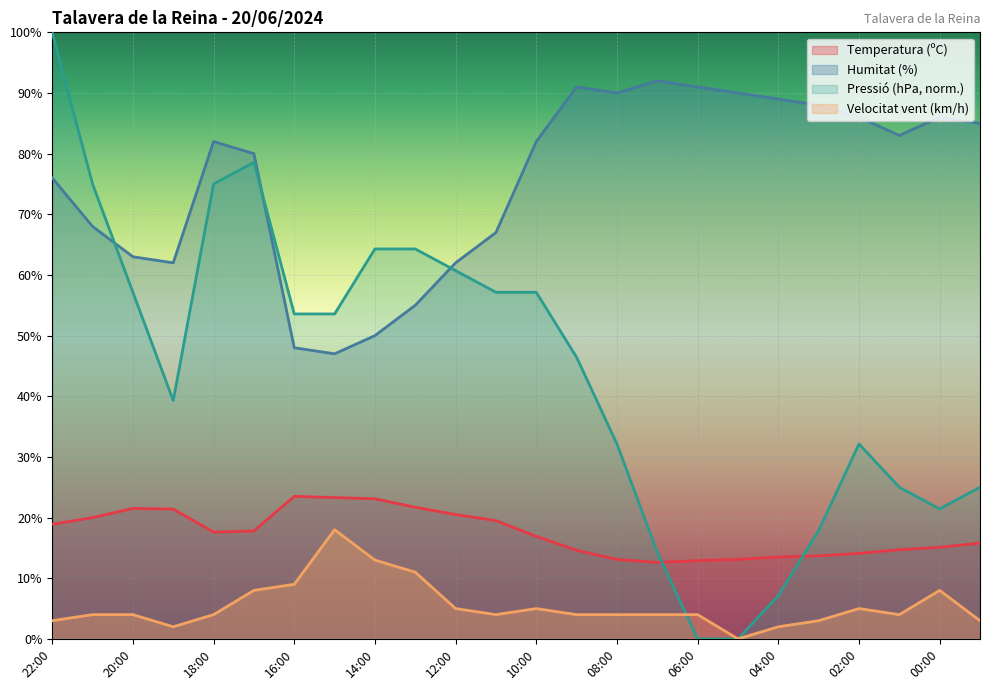

Rank the categories by Temperatura (ºC) value from highest to lowest.

16:00, 15:00, 14:00, 13:00, 20:00, 19:00, 12:00, 21:00, 11:00, 22:00, 17:00, 18:00, 10:00, 23:00, 00:00, 01:00, 09:00, 02:00, 03:00, 04:00, 08:00, 05:00, 06:00, 07:00